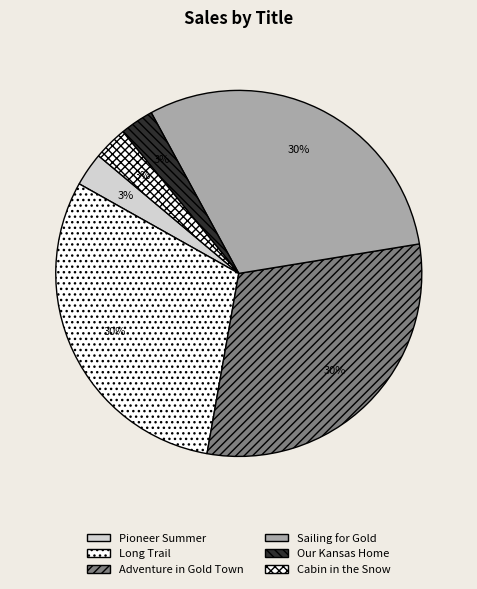

To the nearest percent, what is the difference between the Sailing for Gold and Pioneer Summer slice percentages?

27%